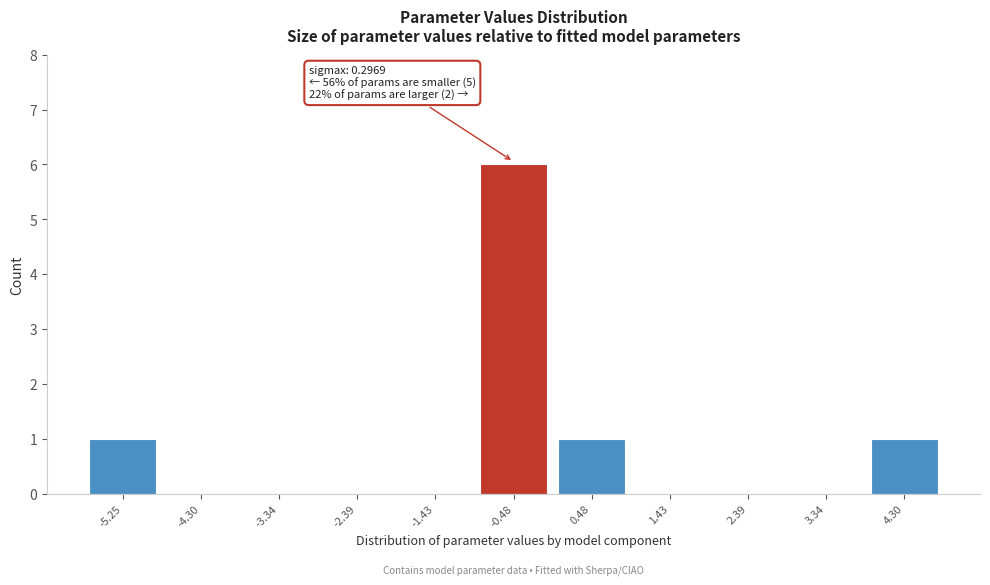

Reading left to right, transcribe all the data shown in this chart.

-5.25=1	-4.30=0	-3.34=0	-2.39=0	-1.43=0	-0.48=6	0.48=1	1.43=0	2.39=0	3.34=0	4.30=1